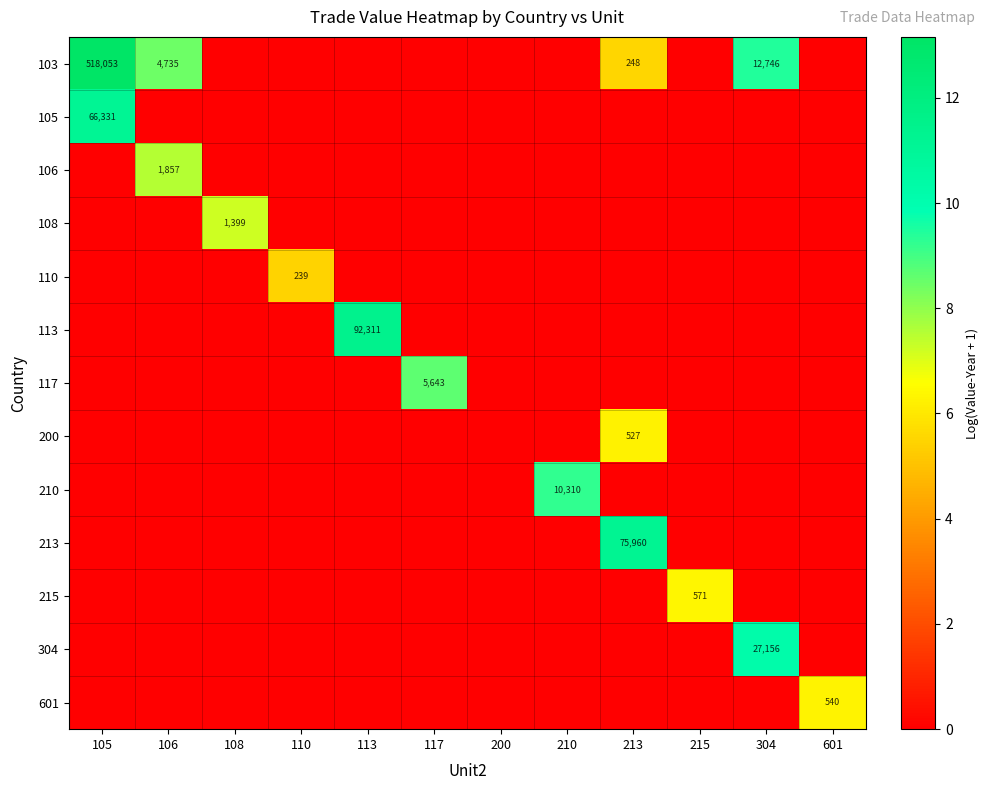

What is the spread (max minus min) of values at 105?

13.2